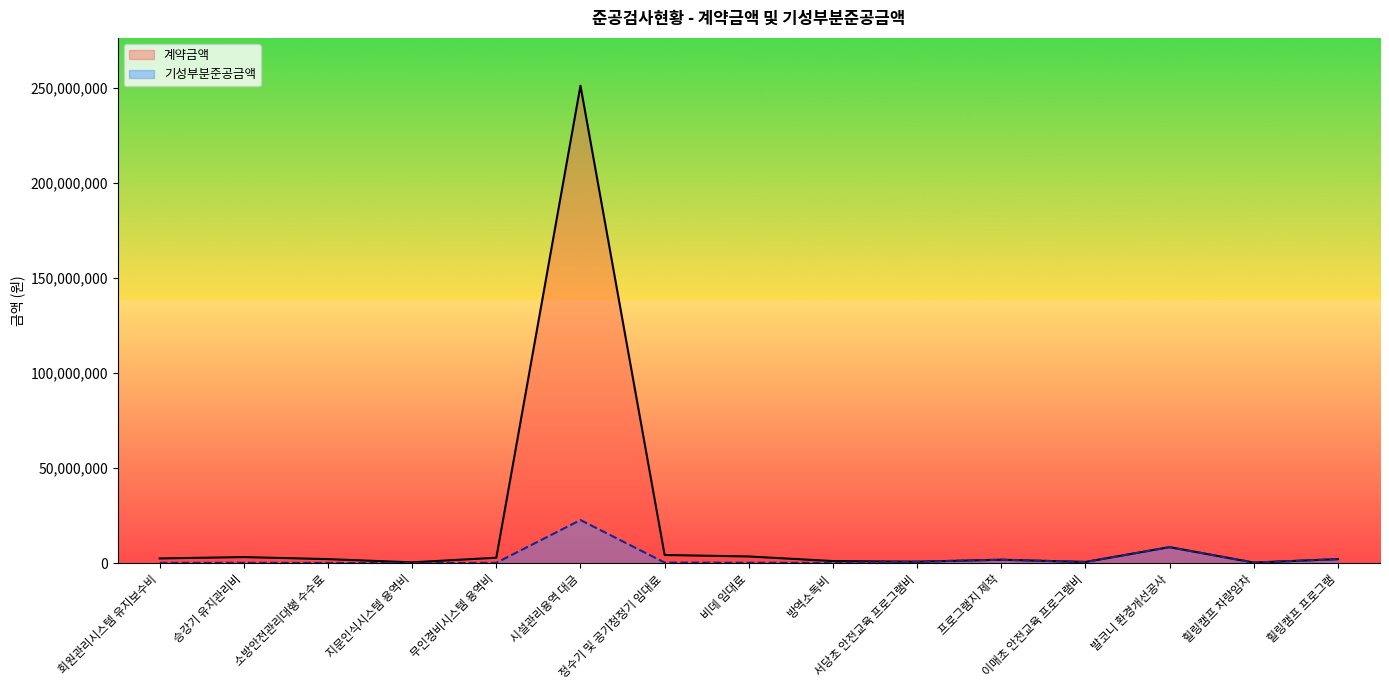

What is the approximate value of 계약금액 at 비데 임대료?

3556800